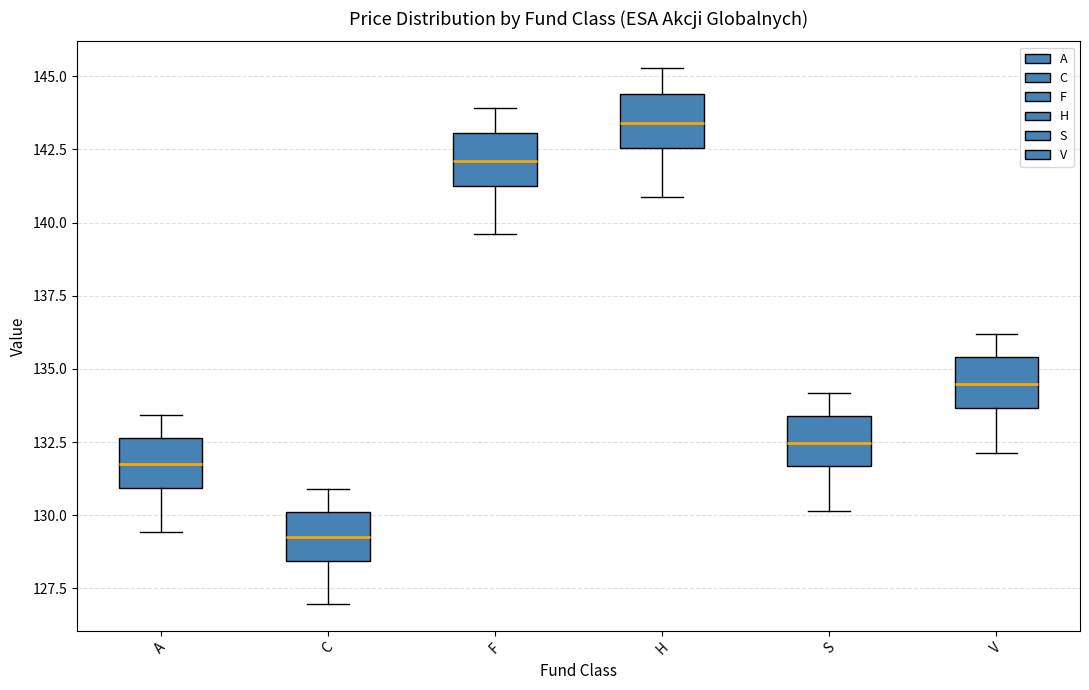

Reading left to right, transcribe this box plot: for each box, give where its median line is, the range the box spans, and where its two whiskers end, as read against the y-axis. The values are not printed on the chart, so give them approximately, as read against the axis.

A: median 131.5, box 131.0 to 132.5, whiskers 129.5 to 133.5
C: median 129.5, box 128.5 to 130.0, whiskers 127.0 to 131.0
F: median 142.0, box 141.0 to 143.0, whiskers 139.5 to 144.0
H: median 143.5, box 142.5 to 144.5, whiskers 141.0 to 145.5
S: median 132.5, box 131.5 to 133.5, whiskers 130.0 to 134.0
V: median 134.5, box 133.5 to 135.5, whiskers 132.0 to 136.0